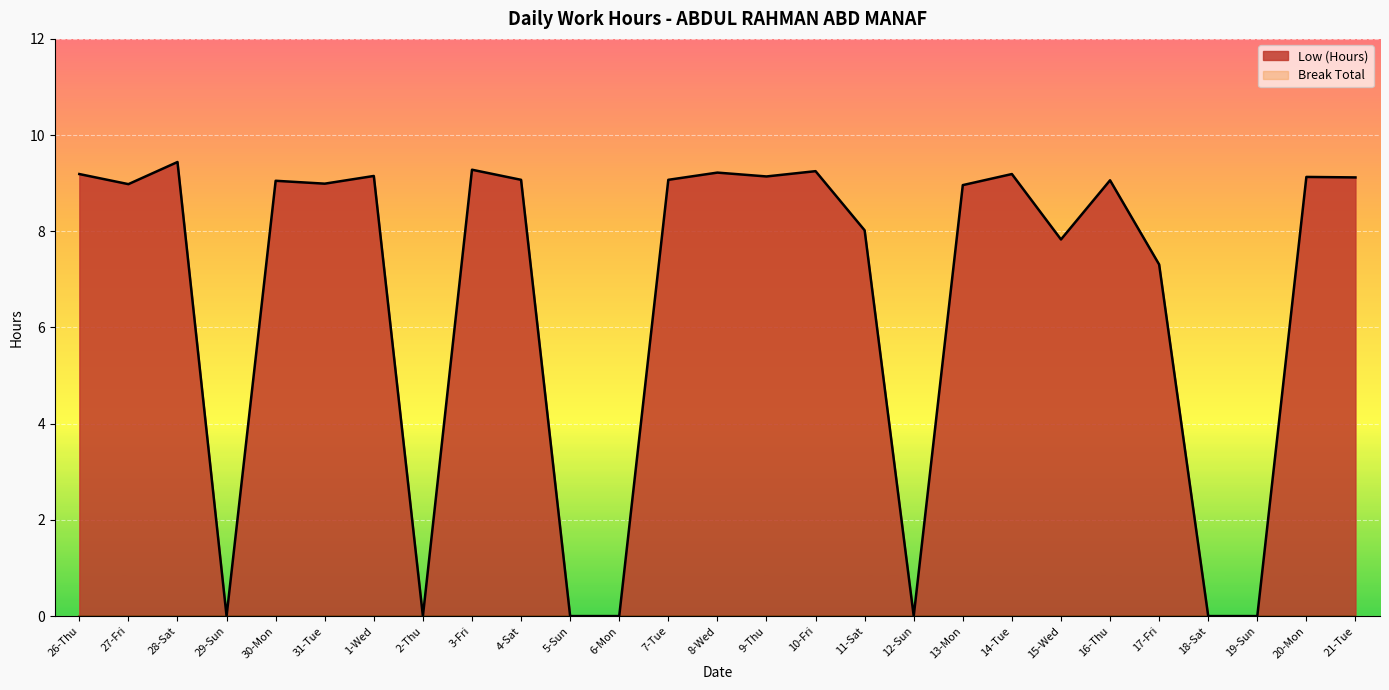

What is the average value?

6.6